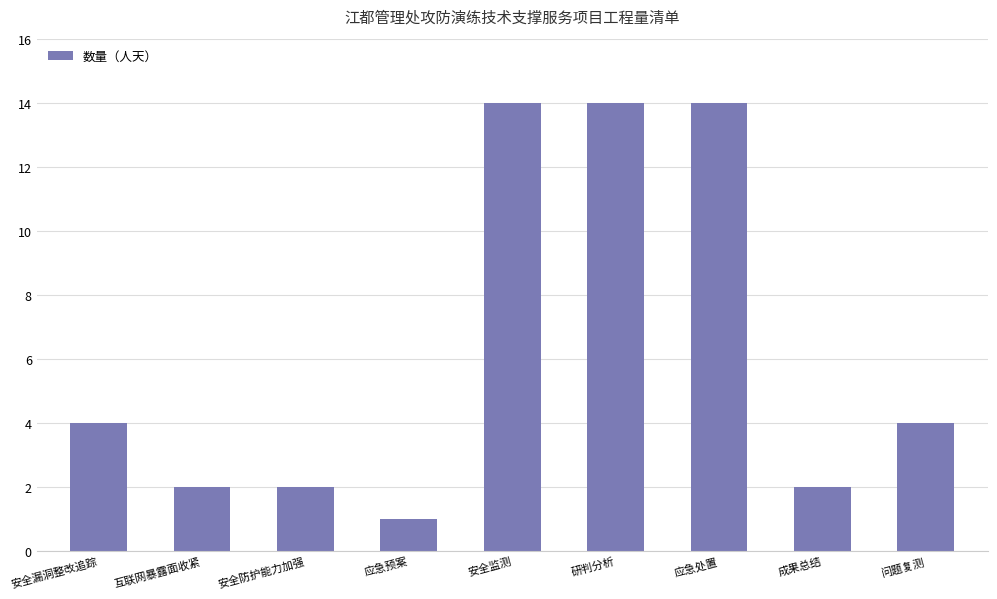

What is the sum of the values at 成果总结 and 研判分析?

16